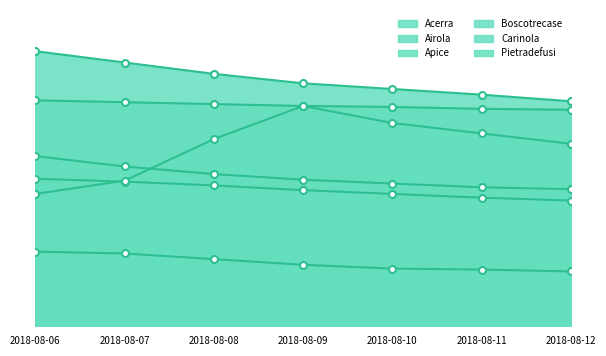

What is the maximum value shown in the chart?

29.1